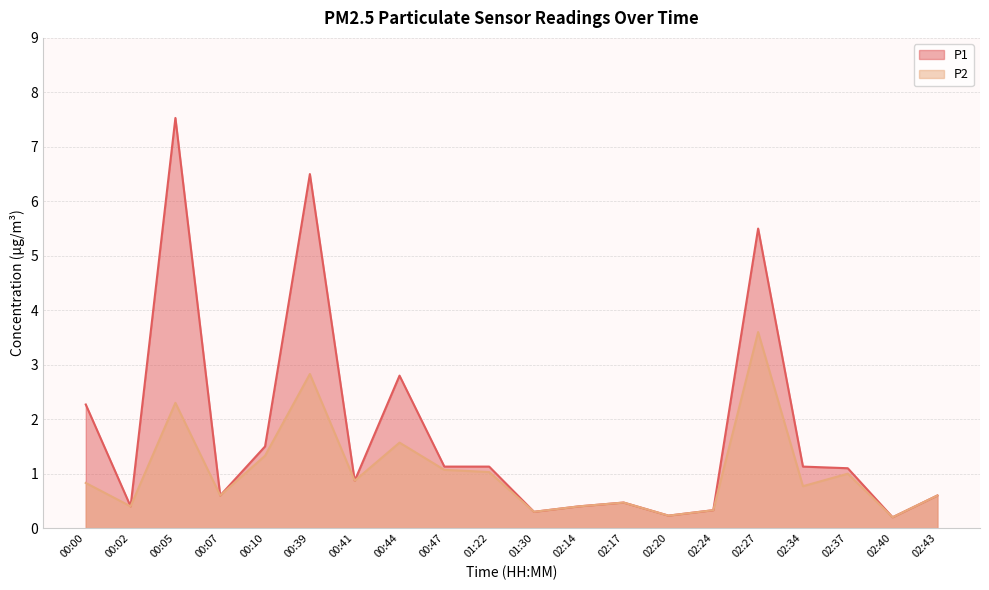

The P2 series shows 0.9 at 02:43. True or false?

False